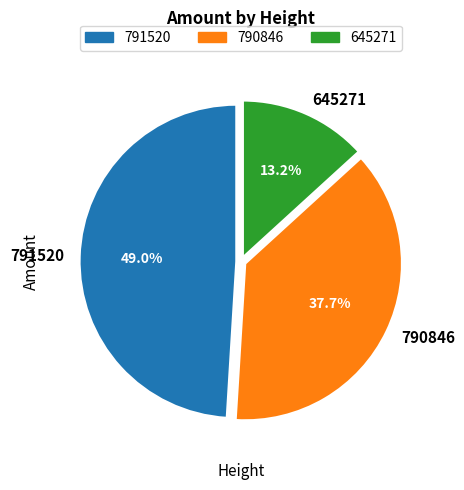

How many slices are in this pie chart?

3